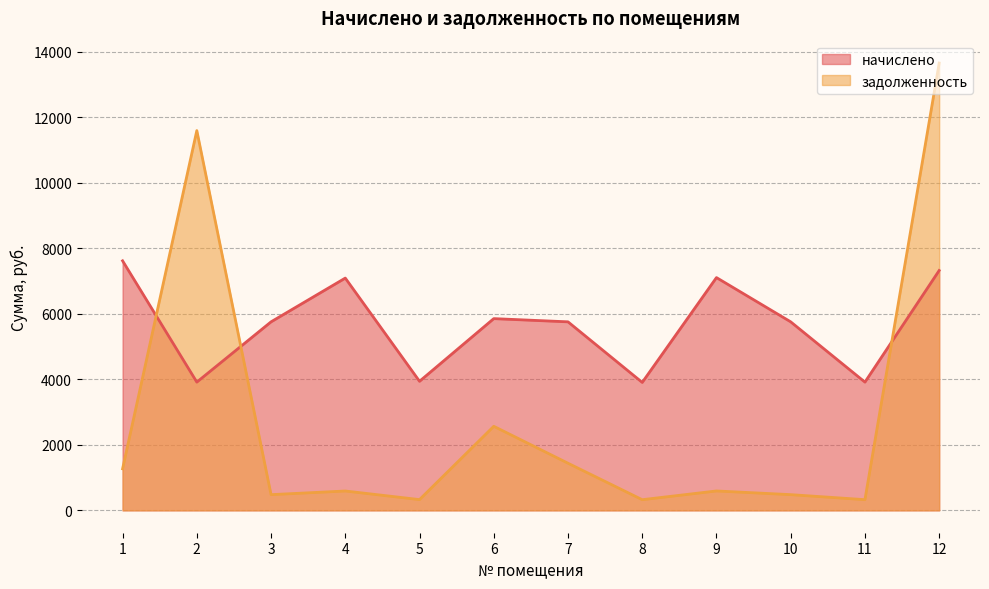

Between 2 and 3, which is larger?

3